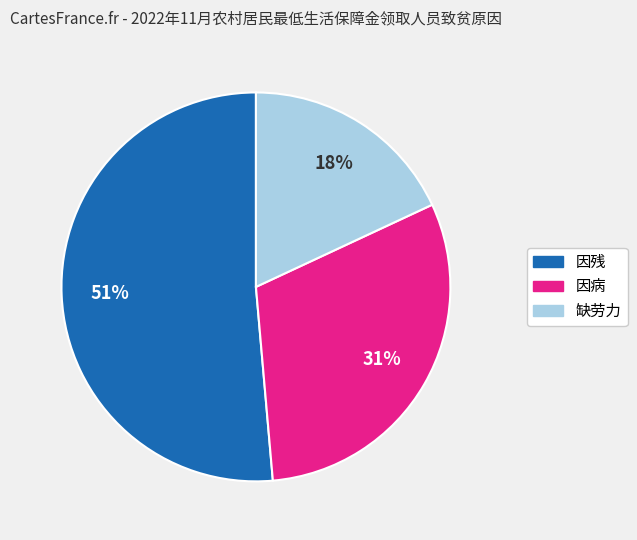

What is the smallest slice in the pie chart?

缺劳力